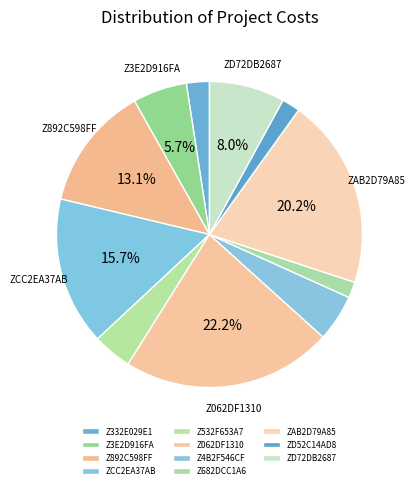

Is ZD52C14AD8 the majority of the pie?

No